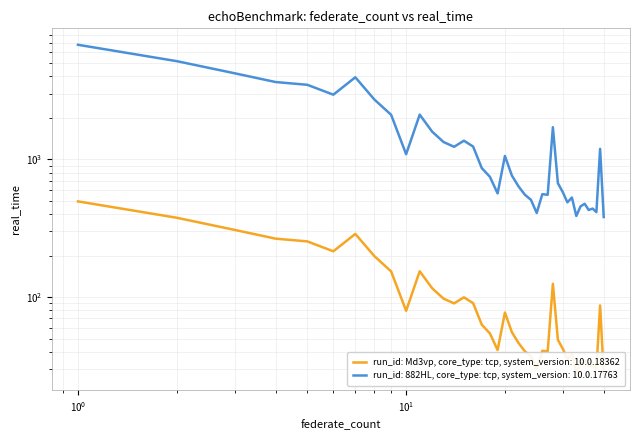

True or false: rate has more than 2 interior local peaks.

True